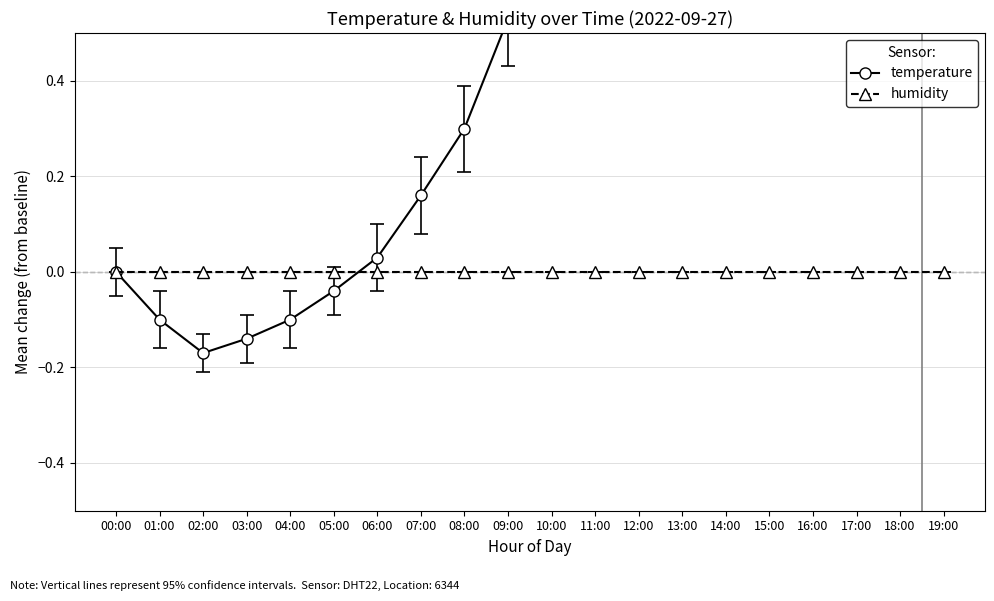

The value at 07:00 is 0.2. True or false?

True